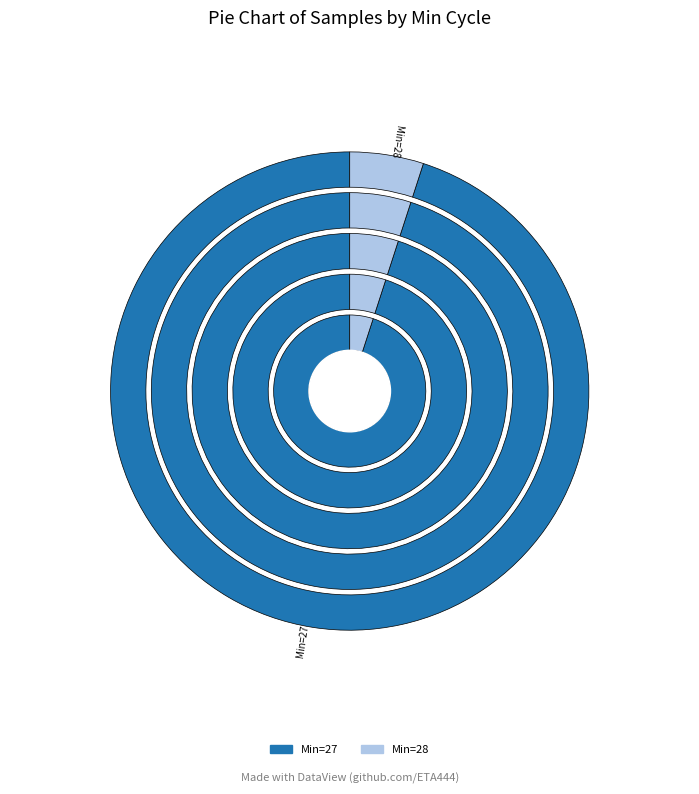

Is 27 the majority of the pie?

No